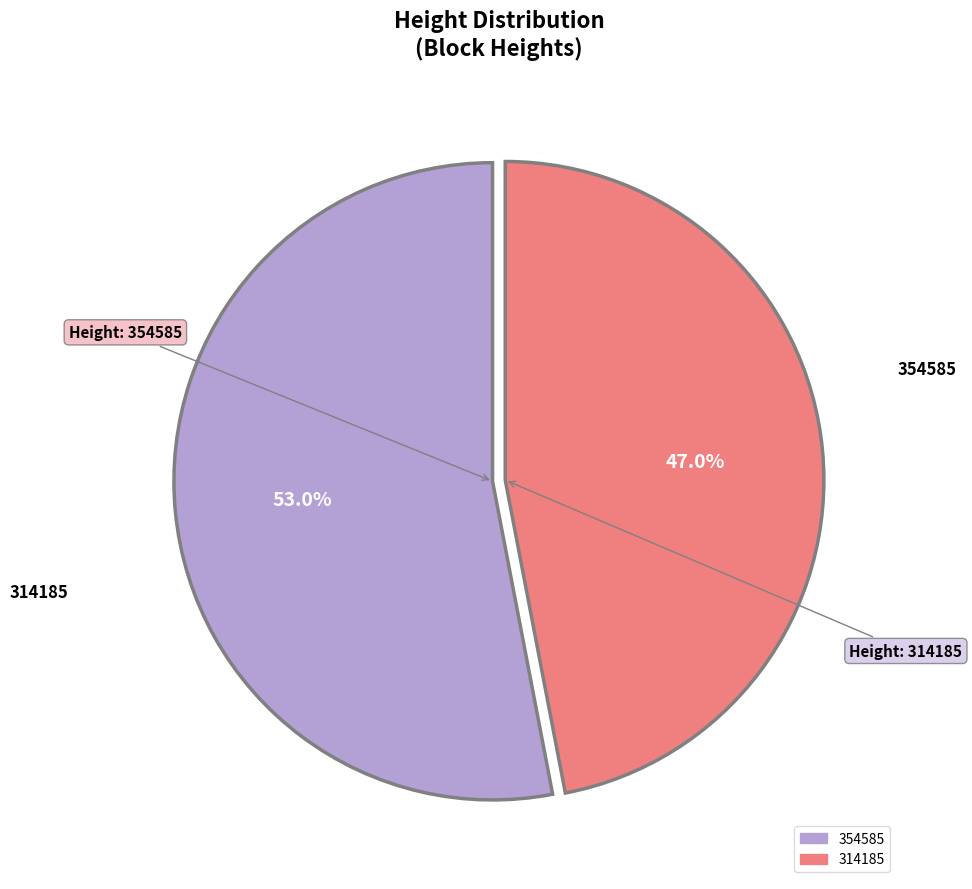

To the nearest percent, what is the combined percentage of 354585 and 314185?

100%